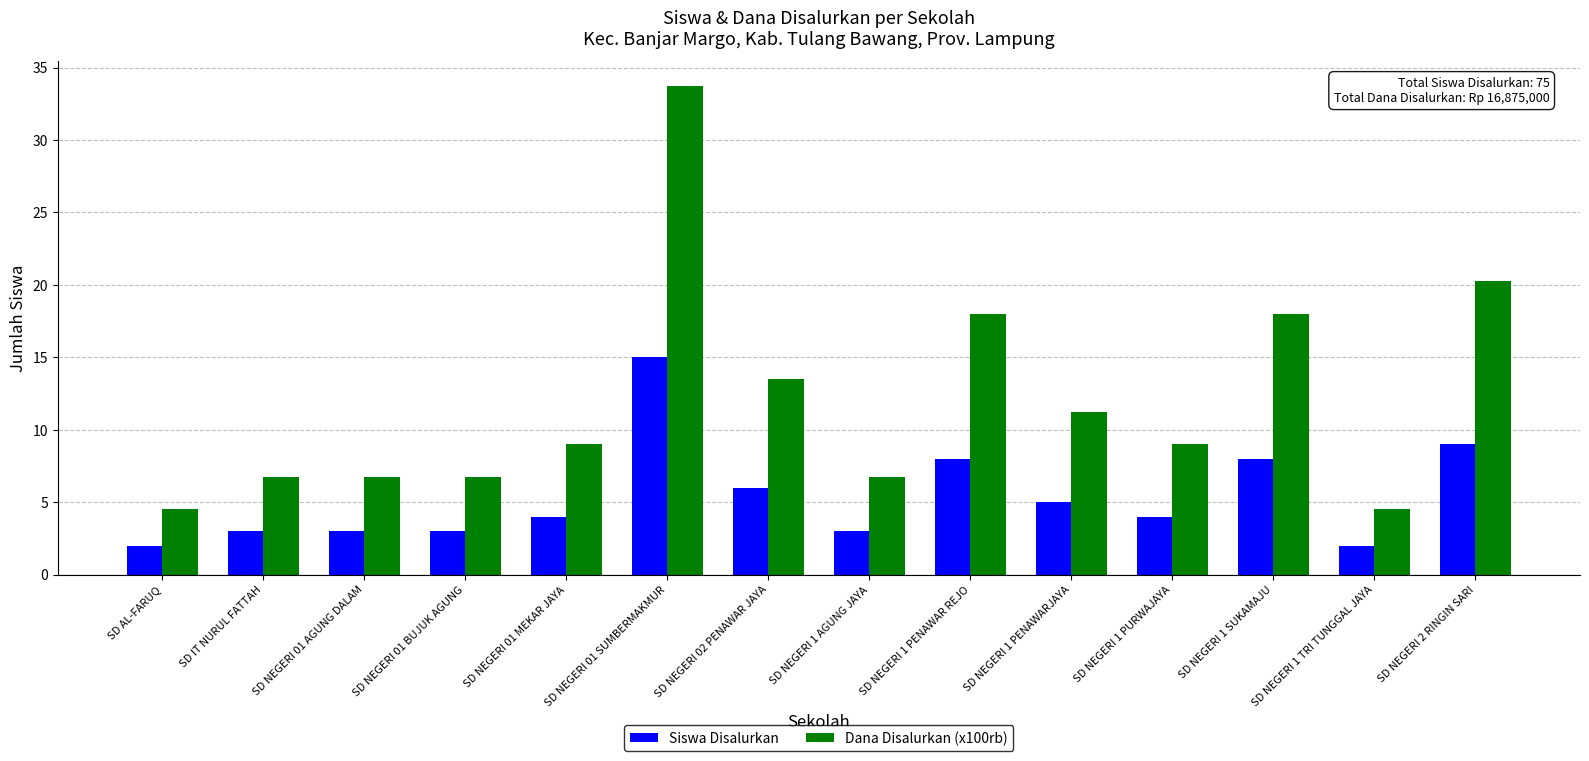

How many categories are shown in the chart?

14